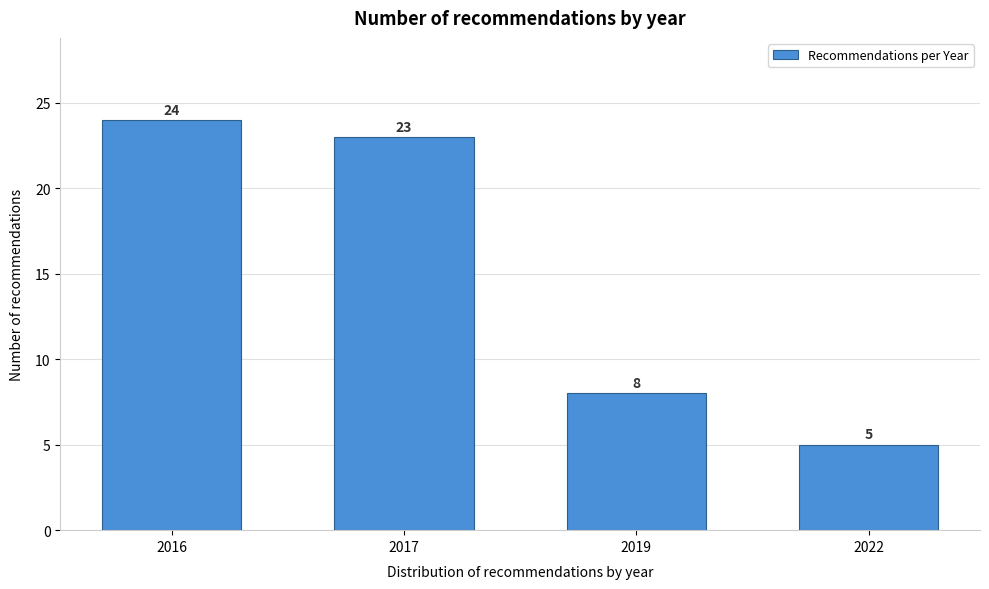

Reading left to right, transcribe all the data shown in this chart.

2016=24	2017=23	2019=8	2022=5